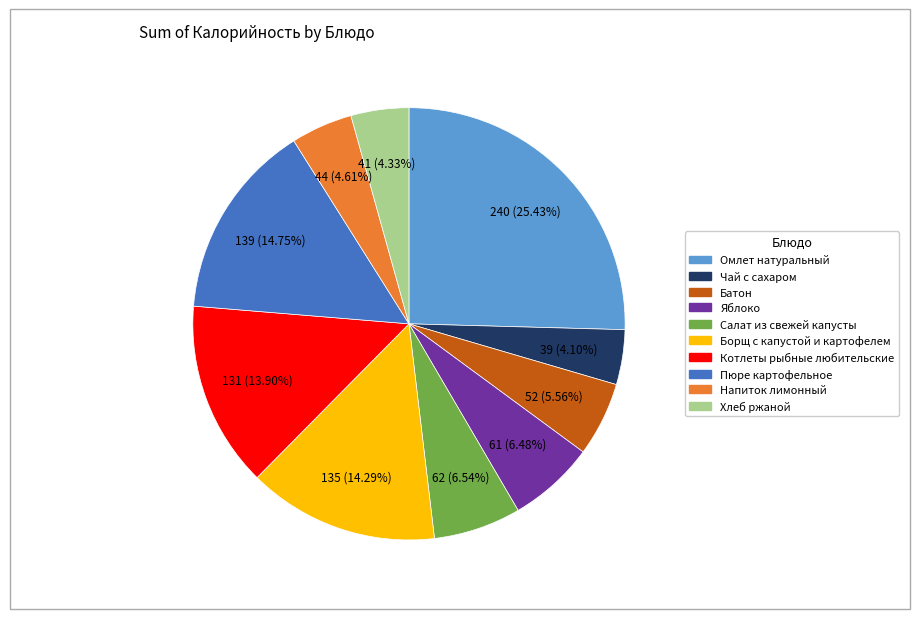

Which has a higher value, Омлет натуральный or Чай с сахаром?

Омлет натуральный